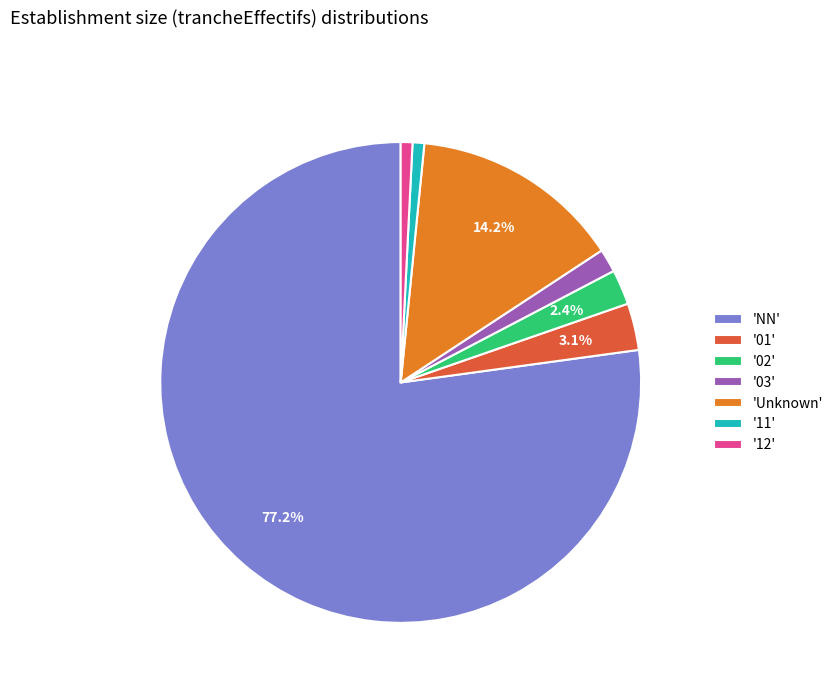

What is the largest slice in the pie chart?

'NN'